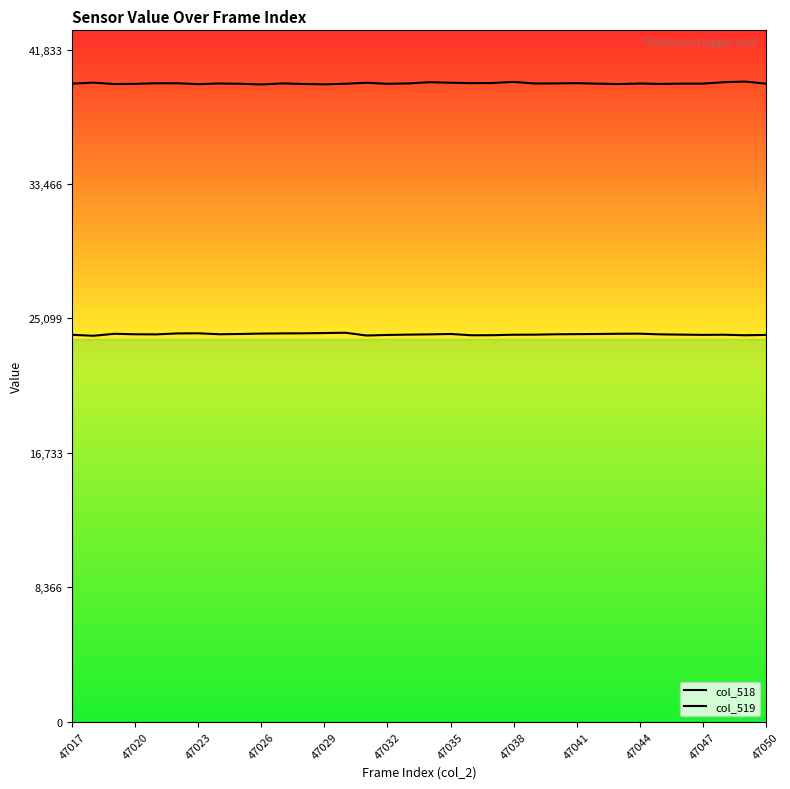

The value of col_519 at 47029 is 60612. True or false?

False